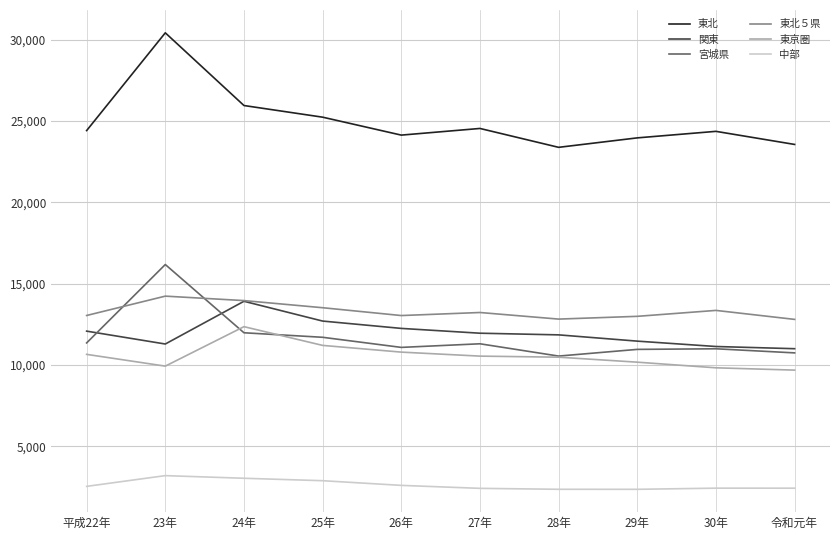

Which series changed the most between 24年 and 30年?

関東